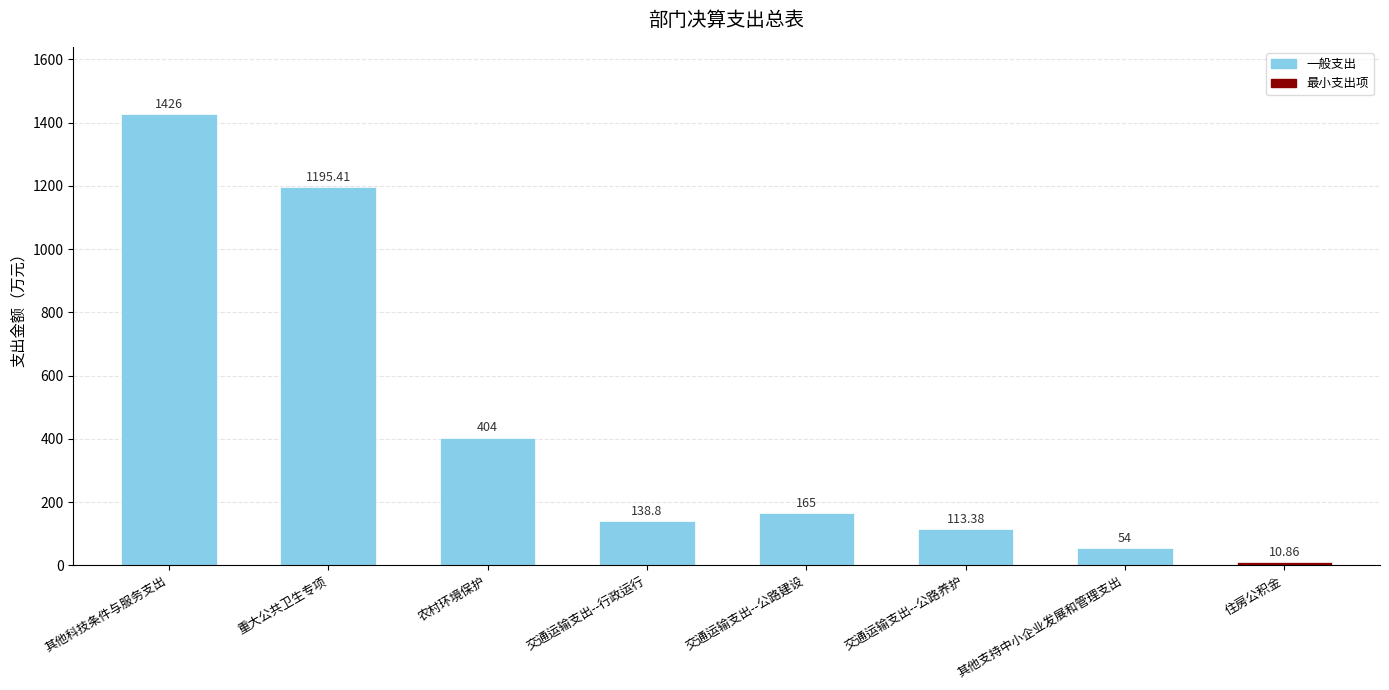

Are the bars horizontal?

No